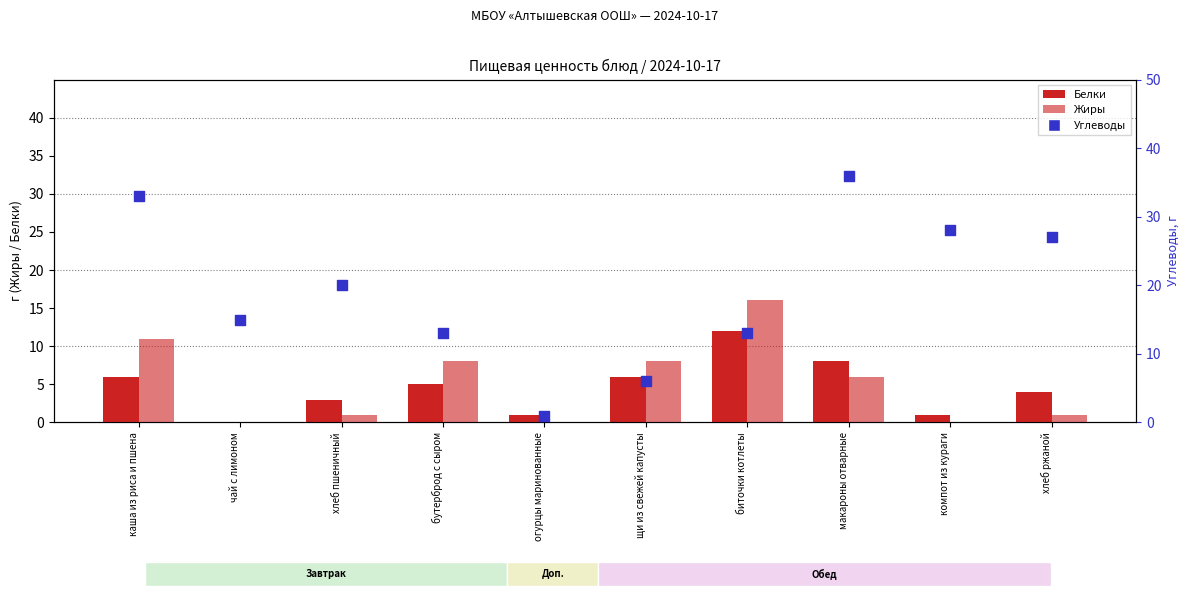

Which series has the largest total across all categories?

Углеводы